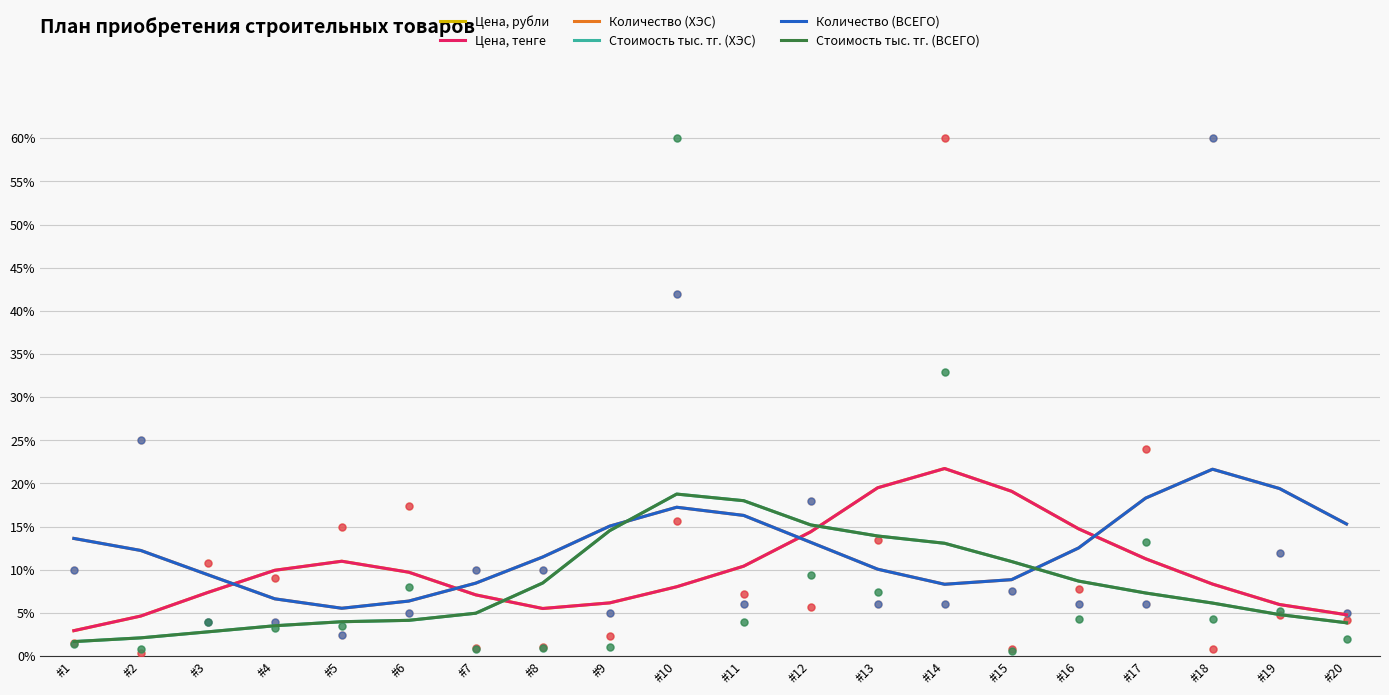

Which series has the largest total across all categories?

Количество (ХЭС)